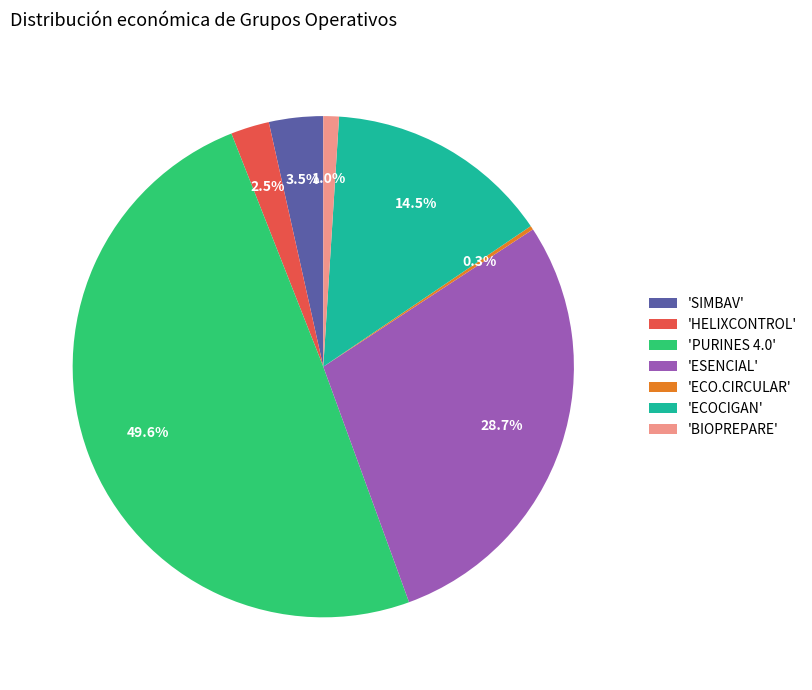

What is the ratio of the value at 'BIOPREPARE' to the value at 'SIMBAV'?

0.3